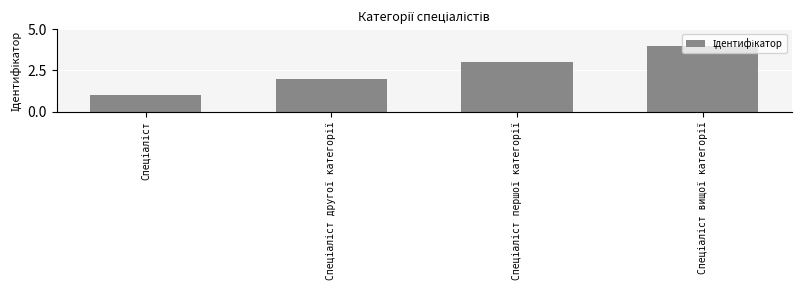

What is the sum of all values?

10